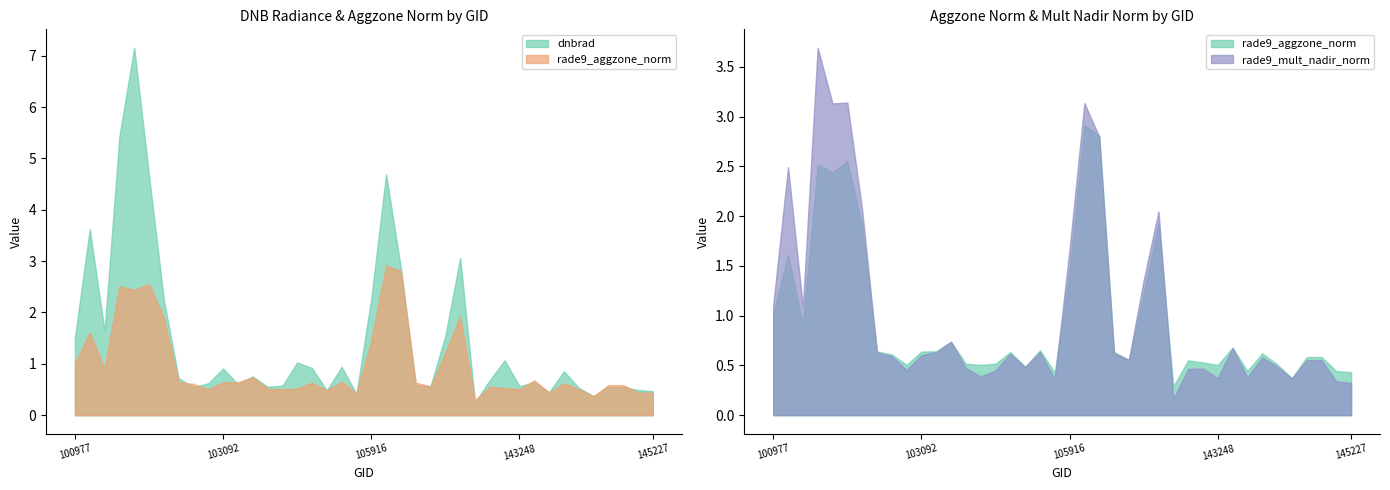

What is the value of the rade9_mult_nadir_norm point at the 26th from the left?

1.4